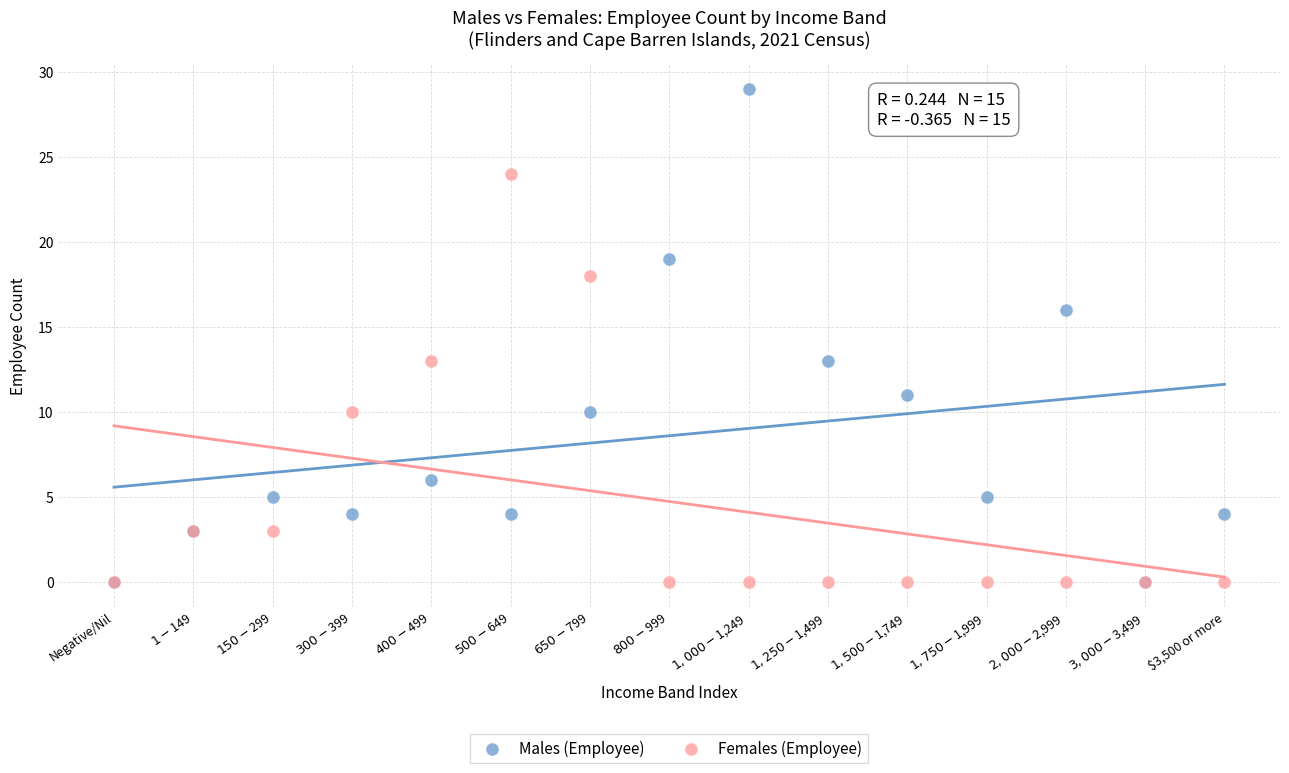

What are all the series names shown in the legend?

Males (Employee), Females (Employee)